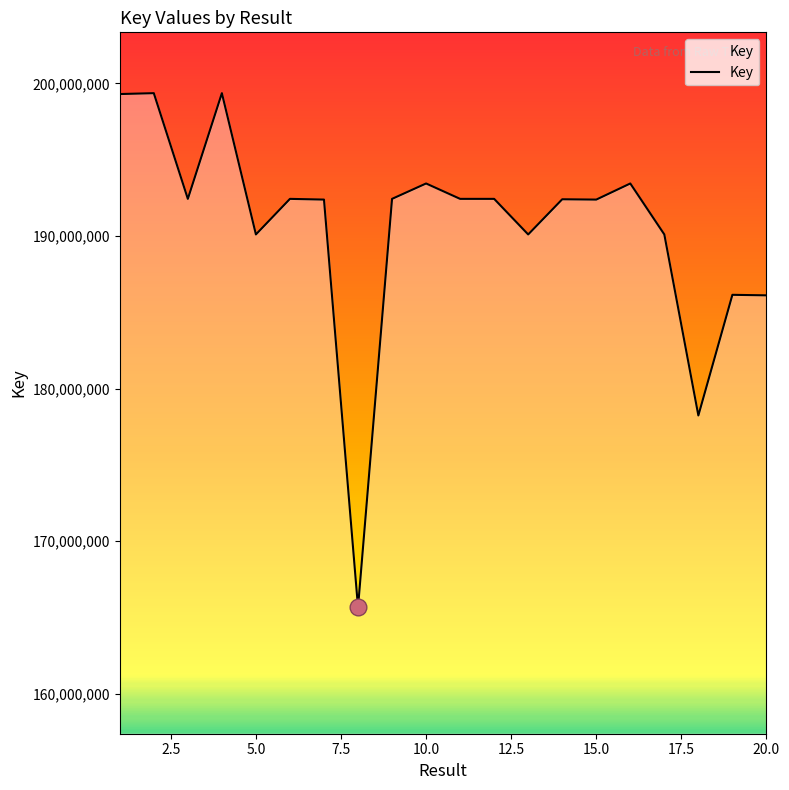

What is the difference between the maximum and minimum values?

33698524